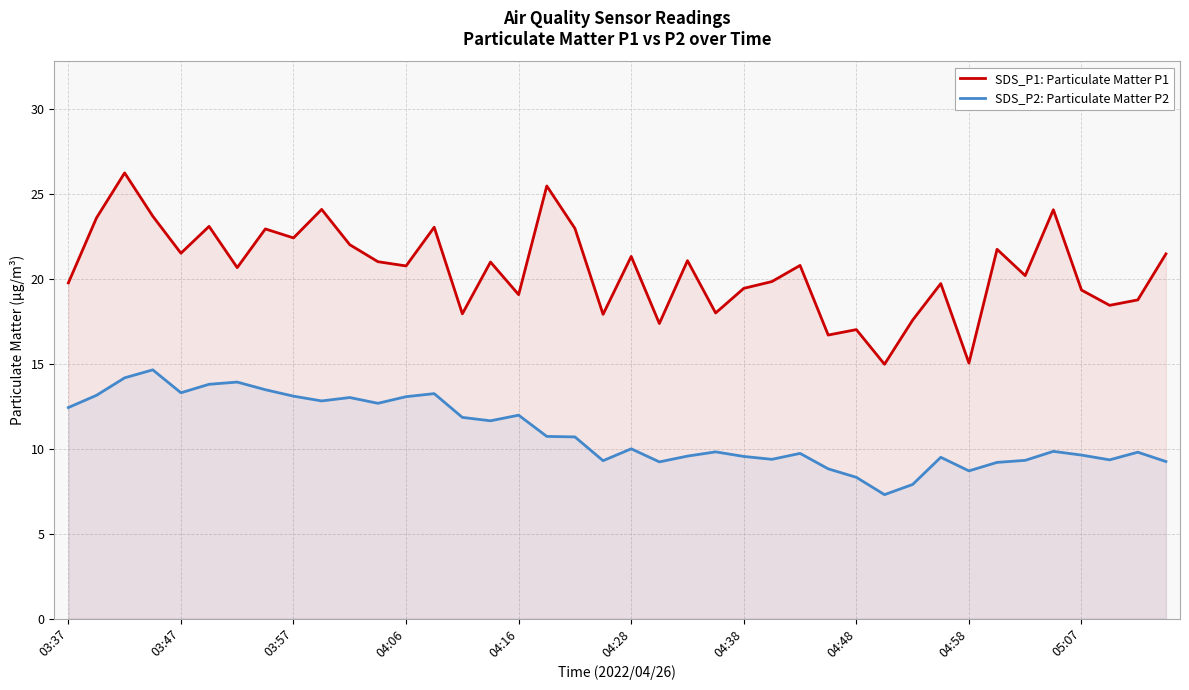

How many interior local peaks does the SDS_P2: Particulate Matter P2 series have?

11